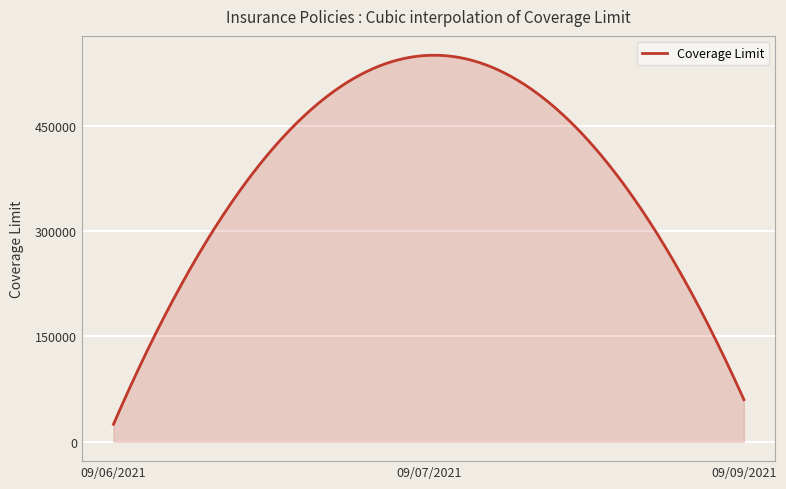

What is the greatest value displayed?

550150.7